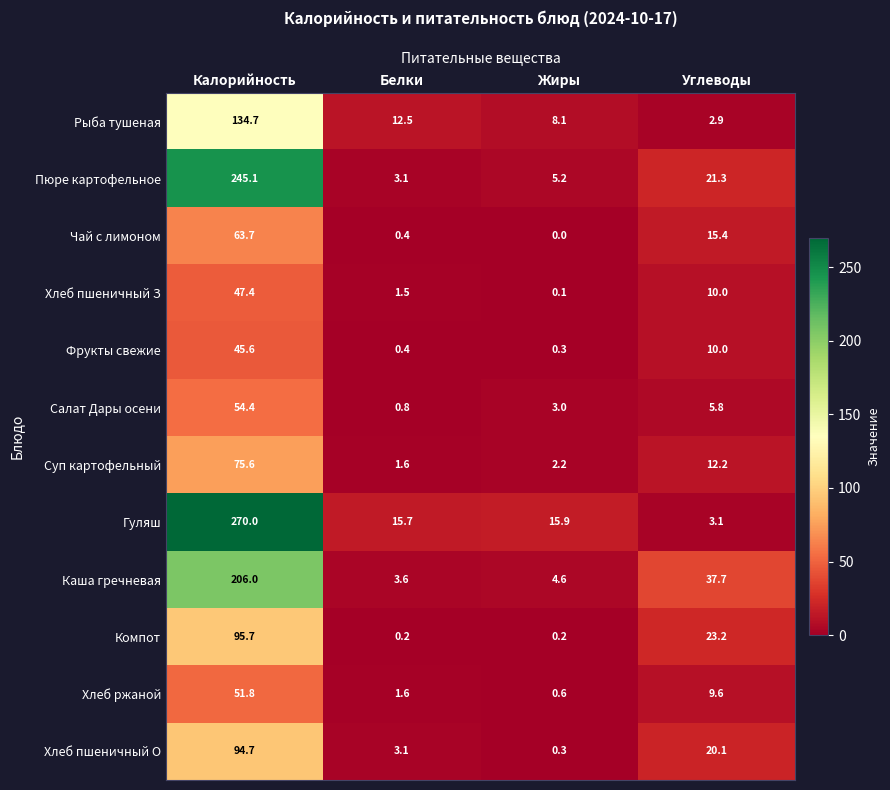

What is the sum of all Рыба тушеная values?

158.2